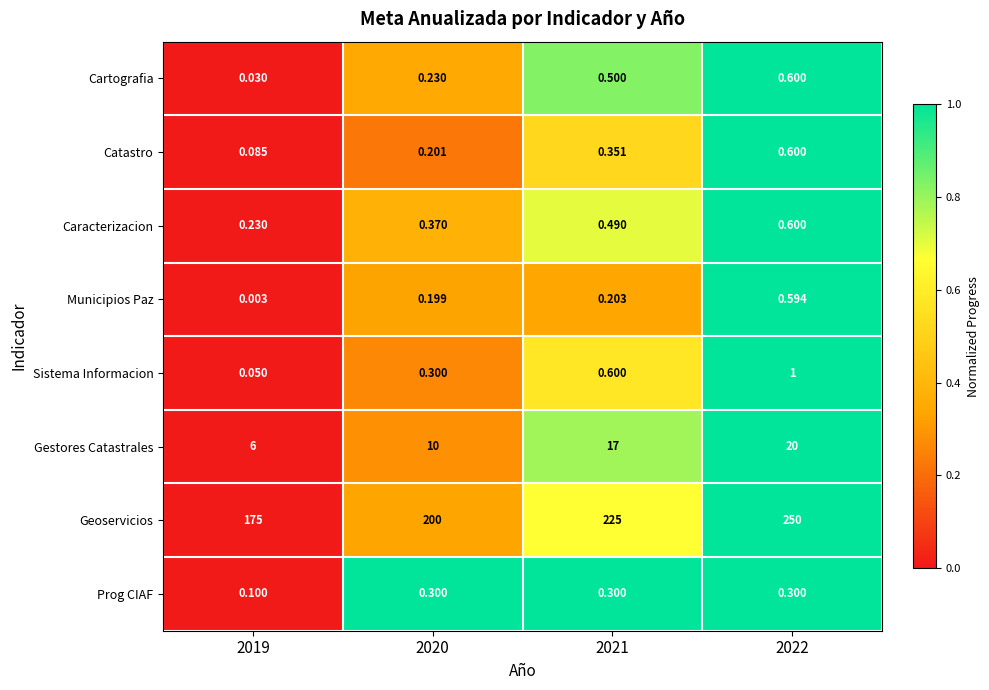

Which series has the largest total across all categories?

Geoservicios